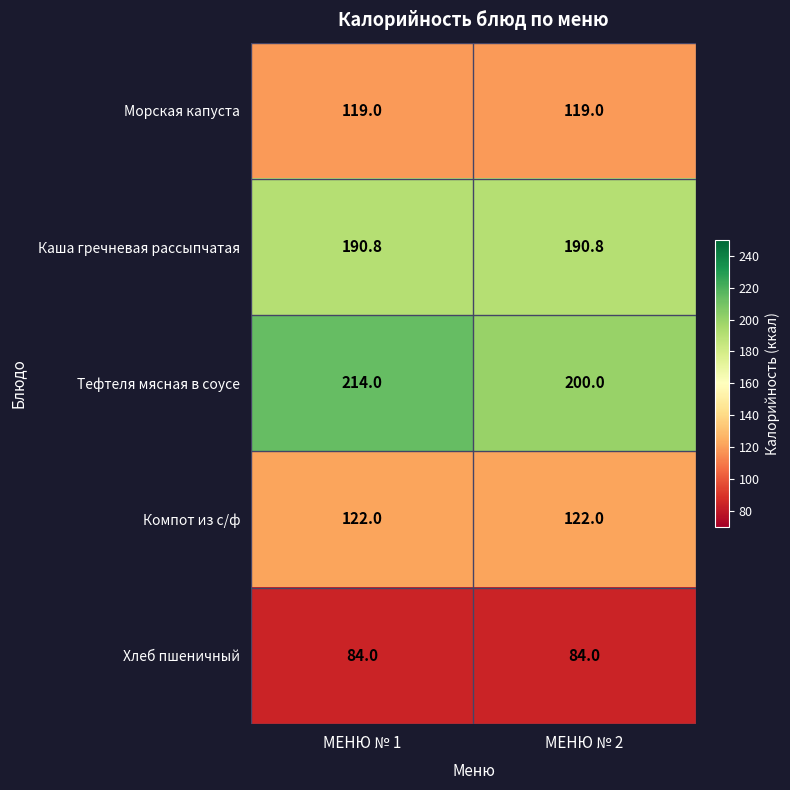

Reading left to right, list all the values displayed in this chart.

Морская капуста: 119.0	119.0
Каша гречневая рассыпчатая: 190.8	190.8
Тефтеля мясная в соусе: 214.0	200.0
Компот из с/ф: 122.0	122.0
Хлеб пшеничный: 84.0	84.0